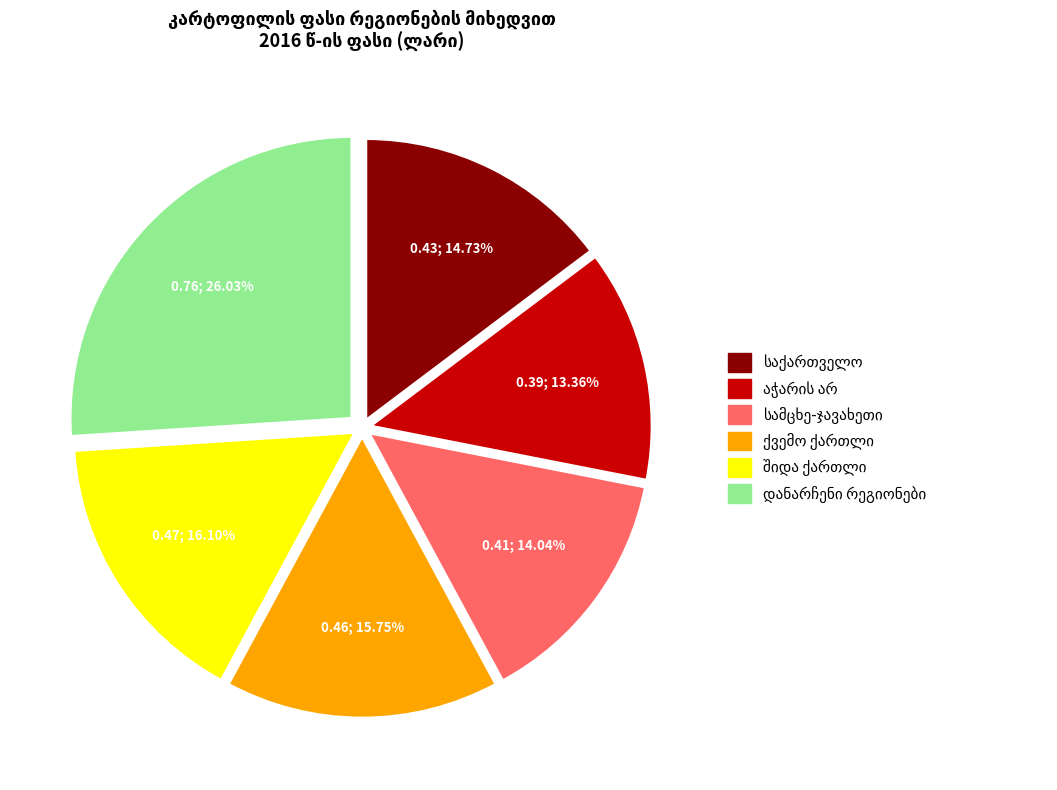

Does any single category account for the majority?

No